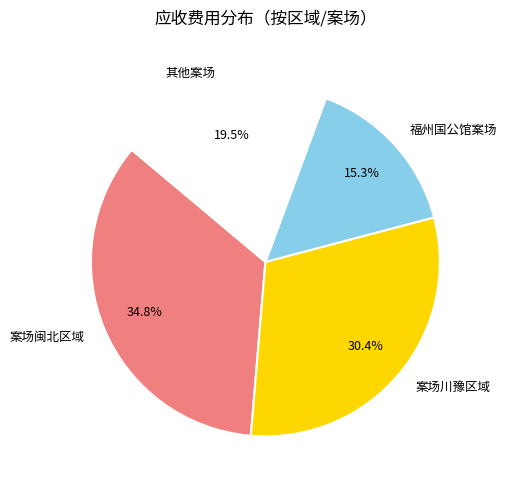

To the nearest percent, what is the average slice percentage?

25%